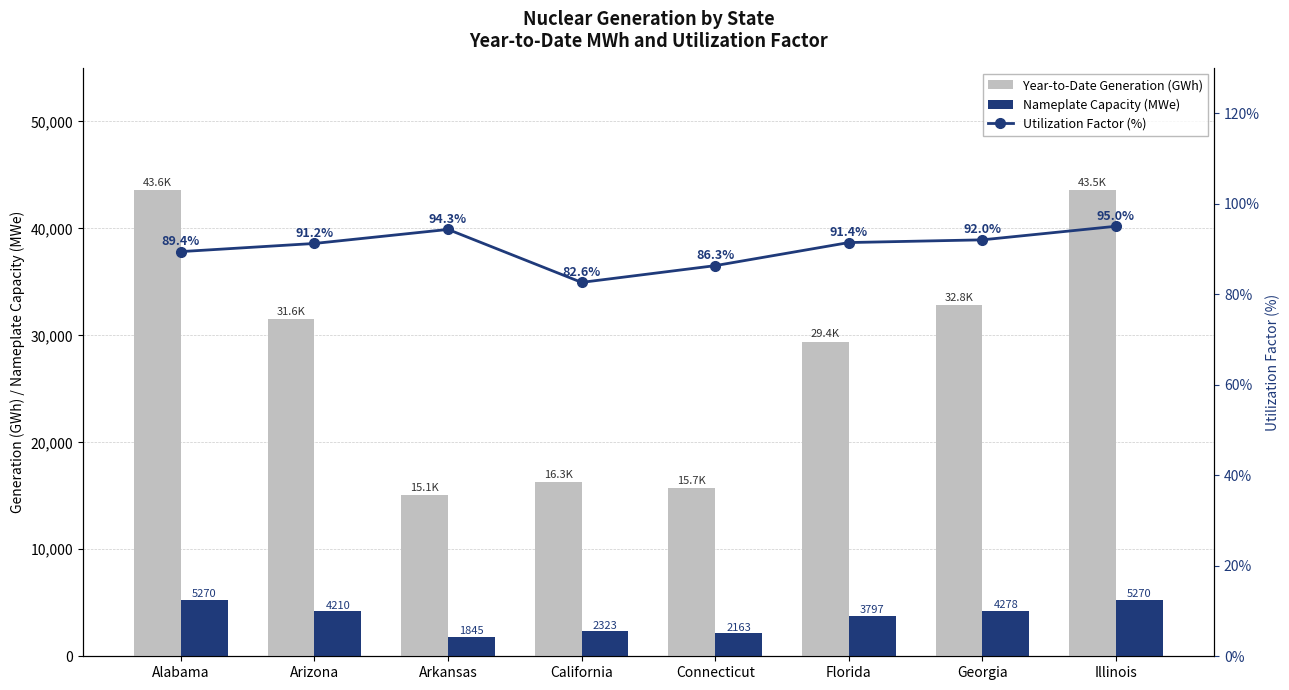

Which series has the widest spread of values?

Year-to-Date Generation (GWh)